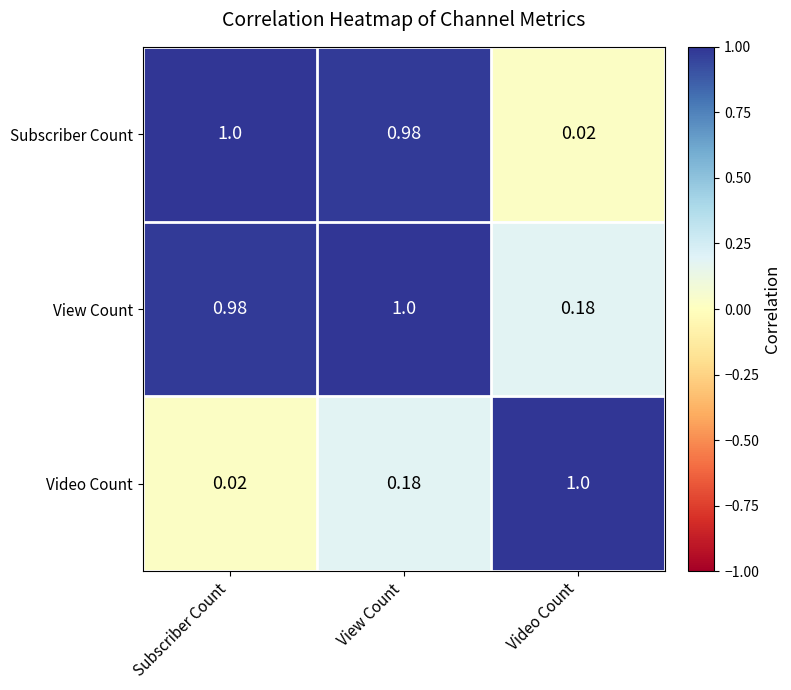

Is the value of Video Count at View Count greater than the value of Subscriber Count at View Count?

No